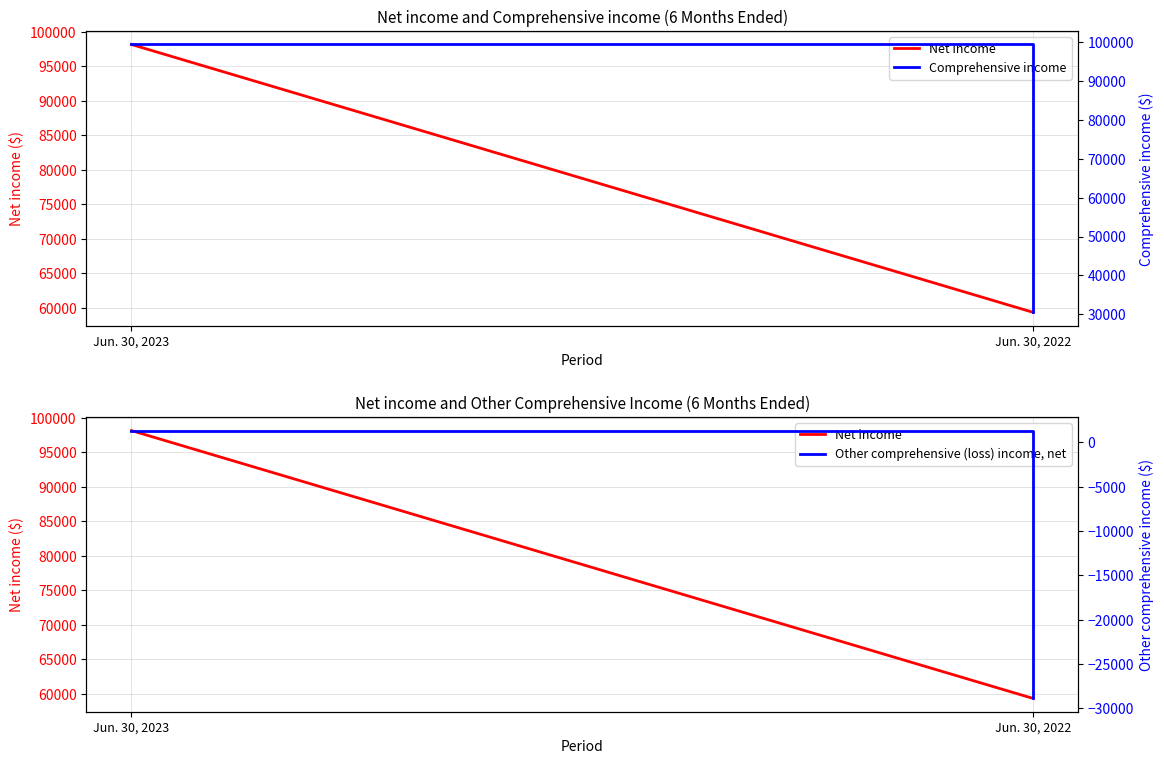

Between Jun. 30, 2023 and Jun. 30, 2022, which series saw the biggest shift?

Comprehensive income